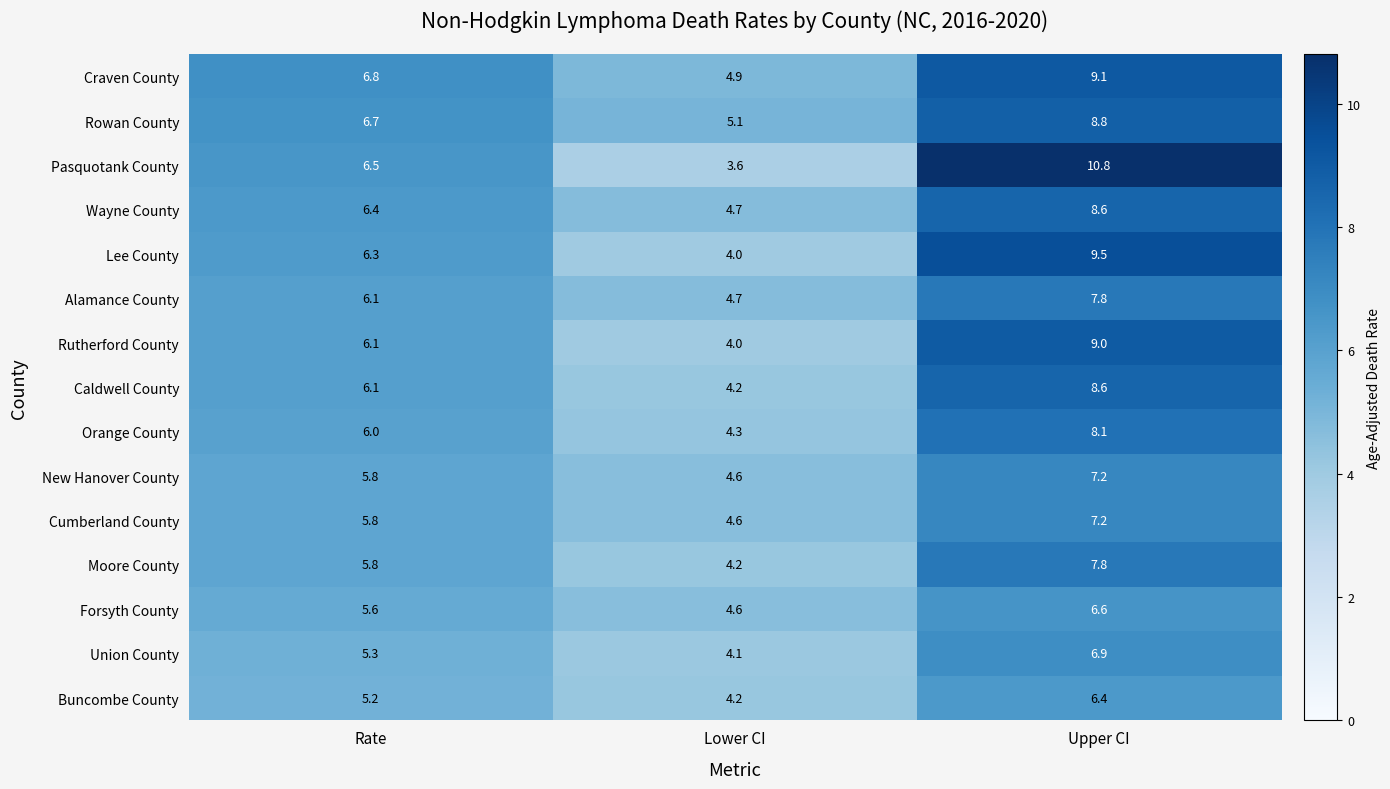

How many series are shown in this chart?

15